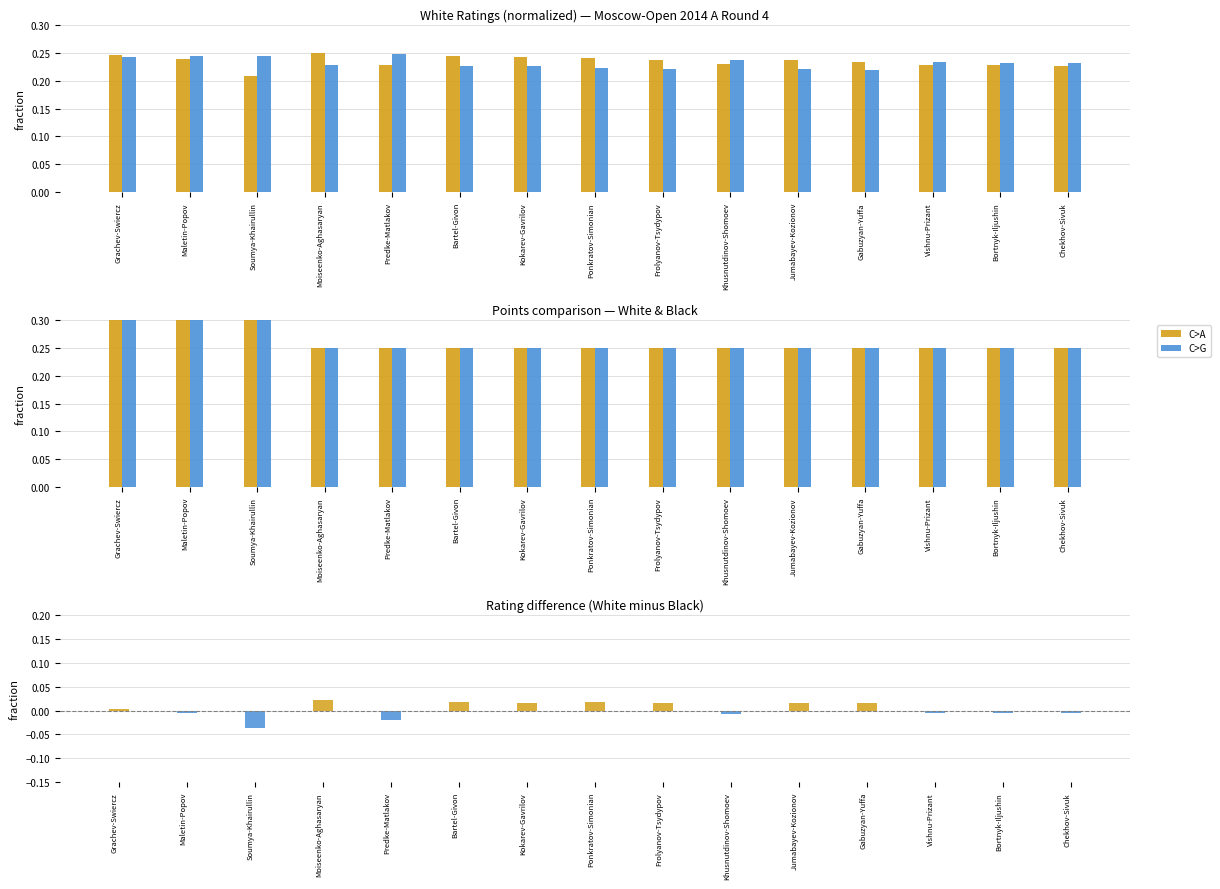

Count the Black Rating values in the range 0 to 1.

15